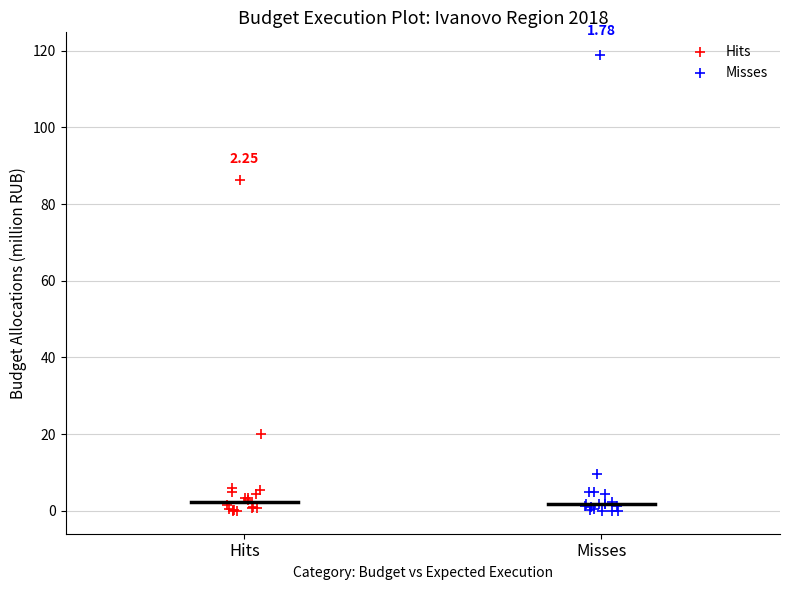

What are all the series names shown in the legend?

Hits, Misses